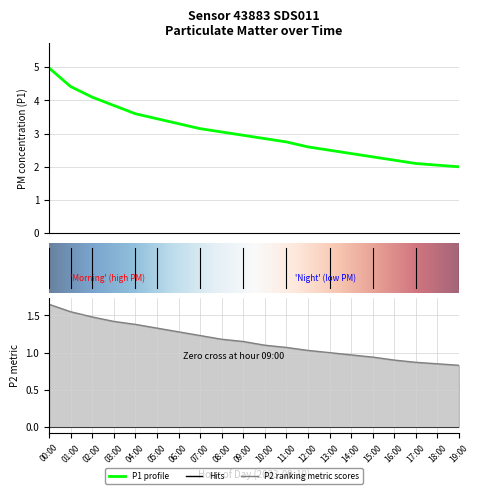

True or false: P2 and P1 intersect in this chart.

False